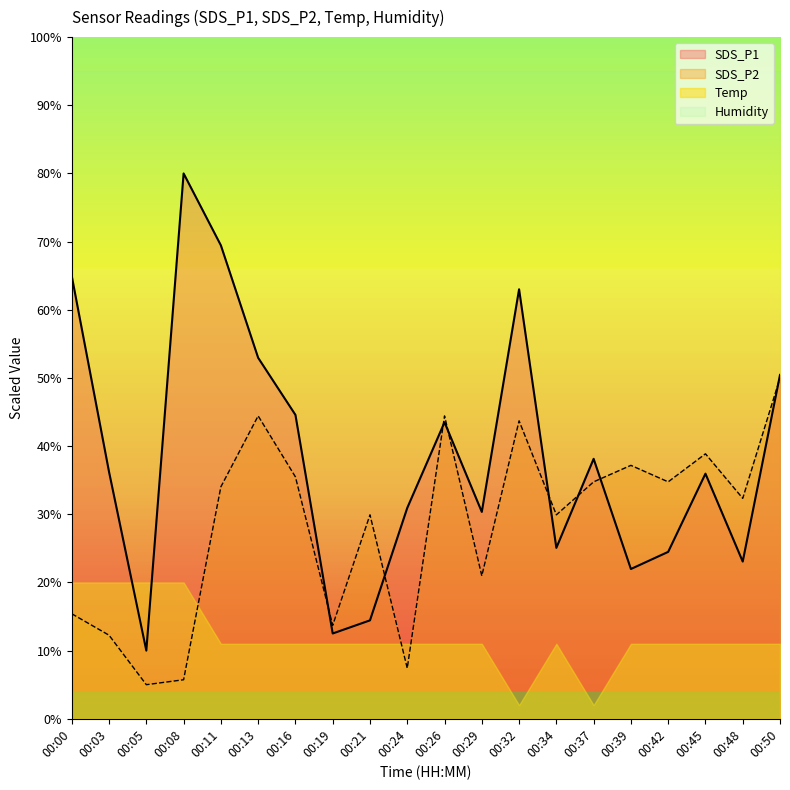

What is the value of the SDS_P2 point at the 3rd from the left?

5.0